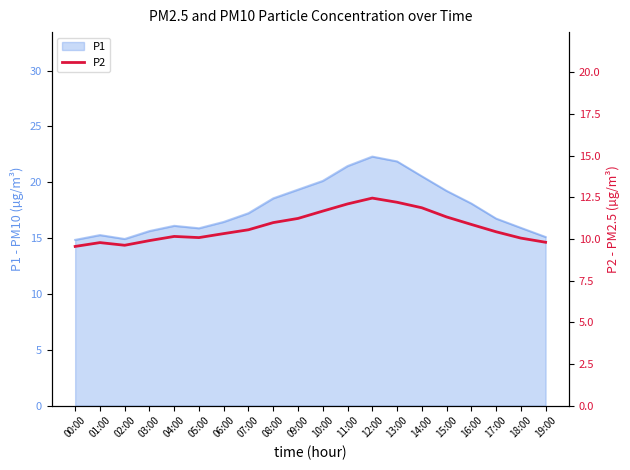

Where is the first local minimum?

02:00